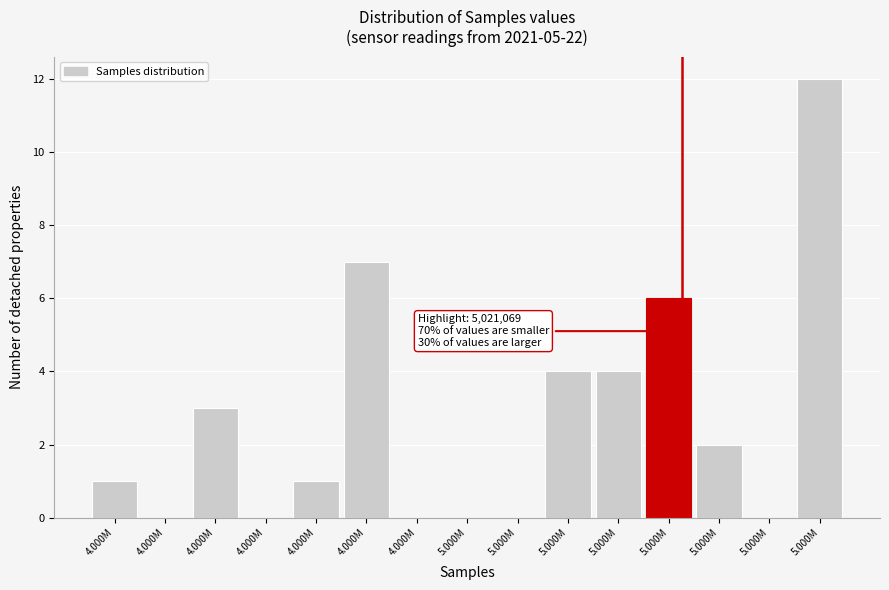

Count the number of categories in the chart.

15